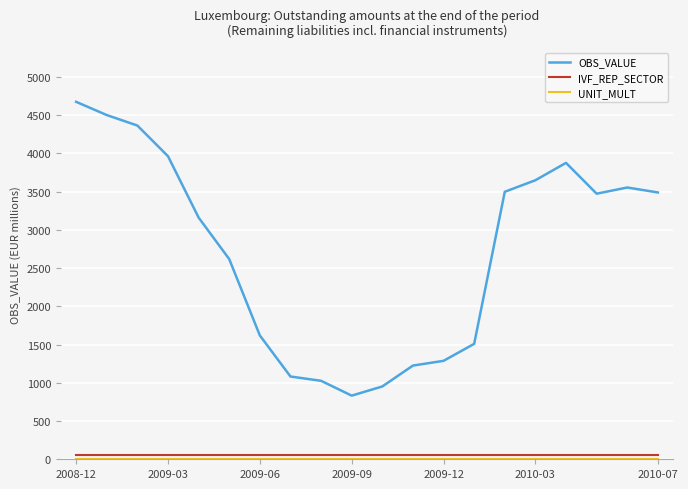

Which series has the widest spread of values?

OBS_VALUE